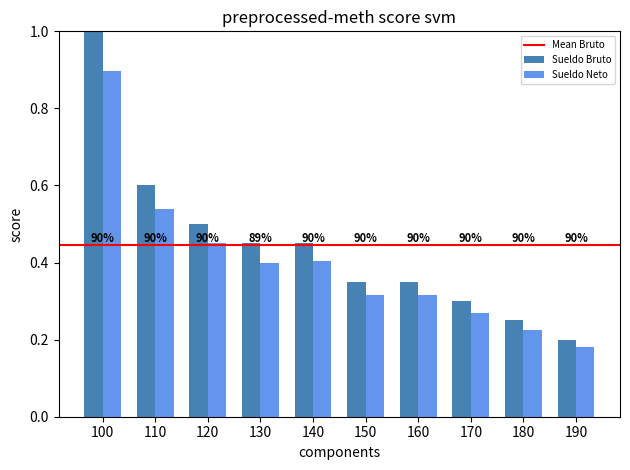

Does the chart contain any negative values?

No